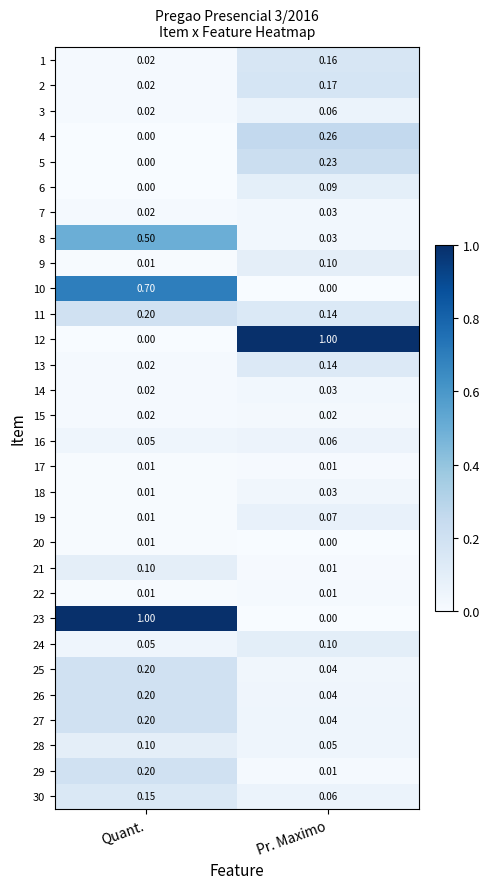

What is the spread (max minus min) of values at Quant.?

1.0